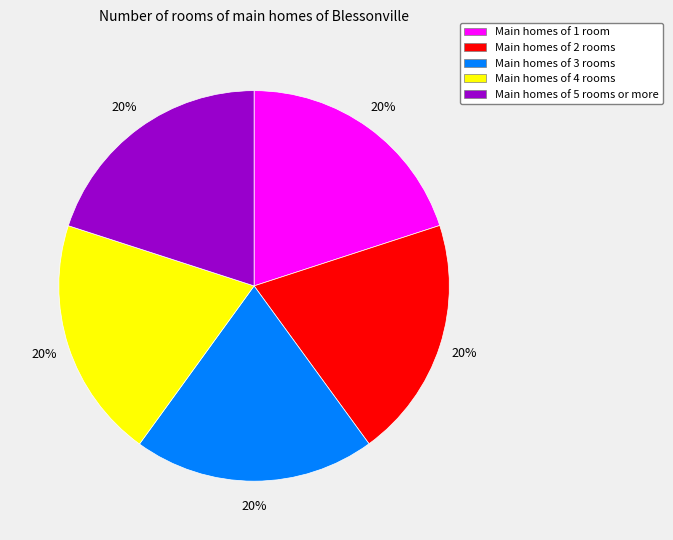

Is there any slice that represents more than half of the pie?

No